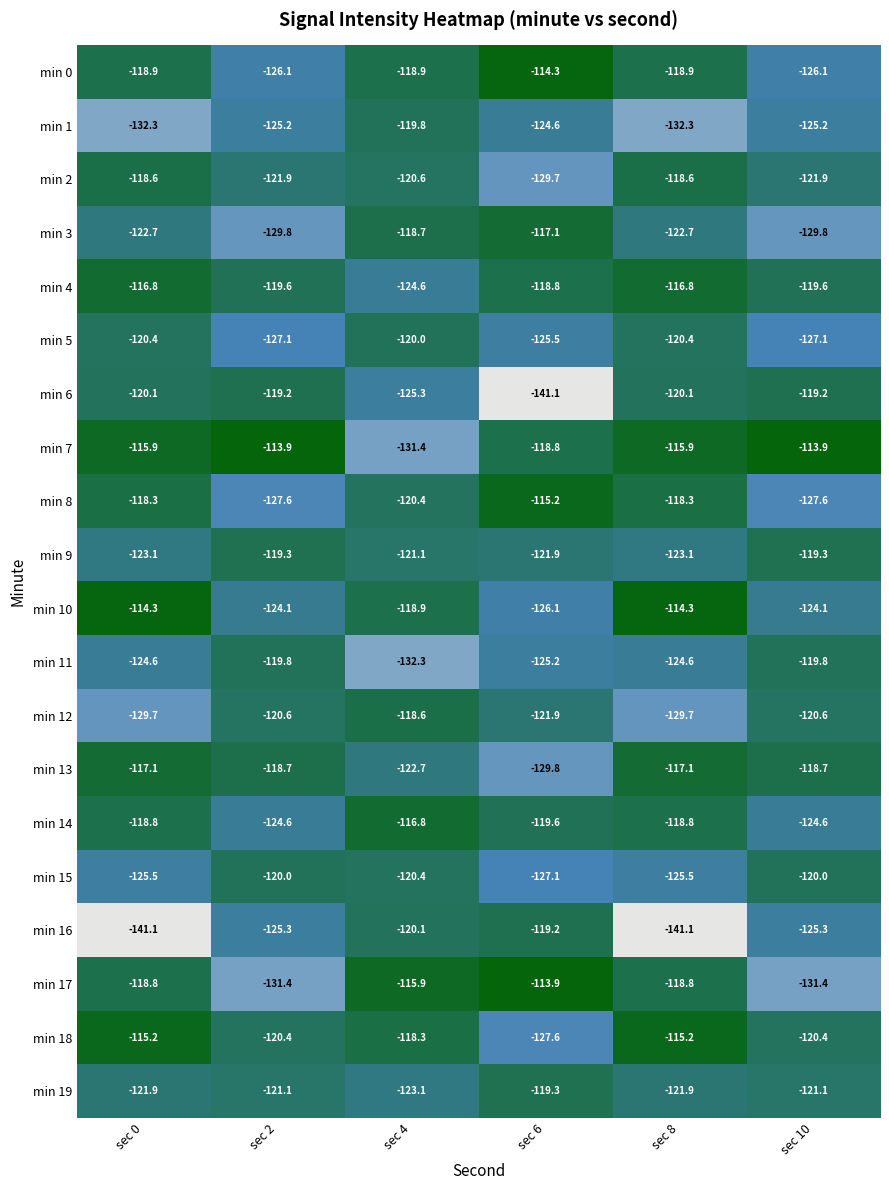

Where is 4 nearest to the value -124?

4